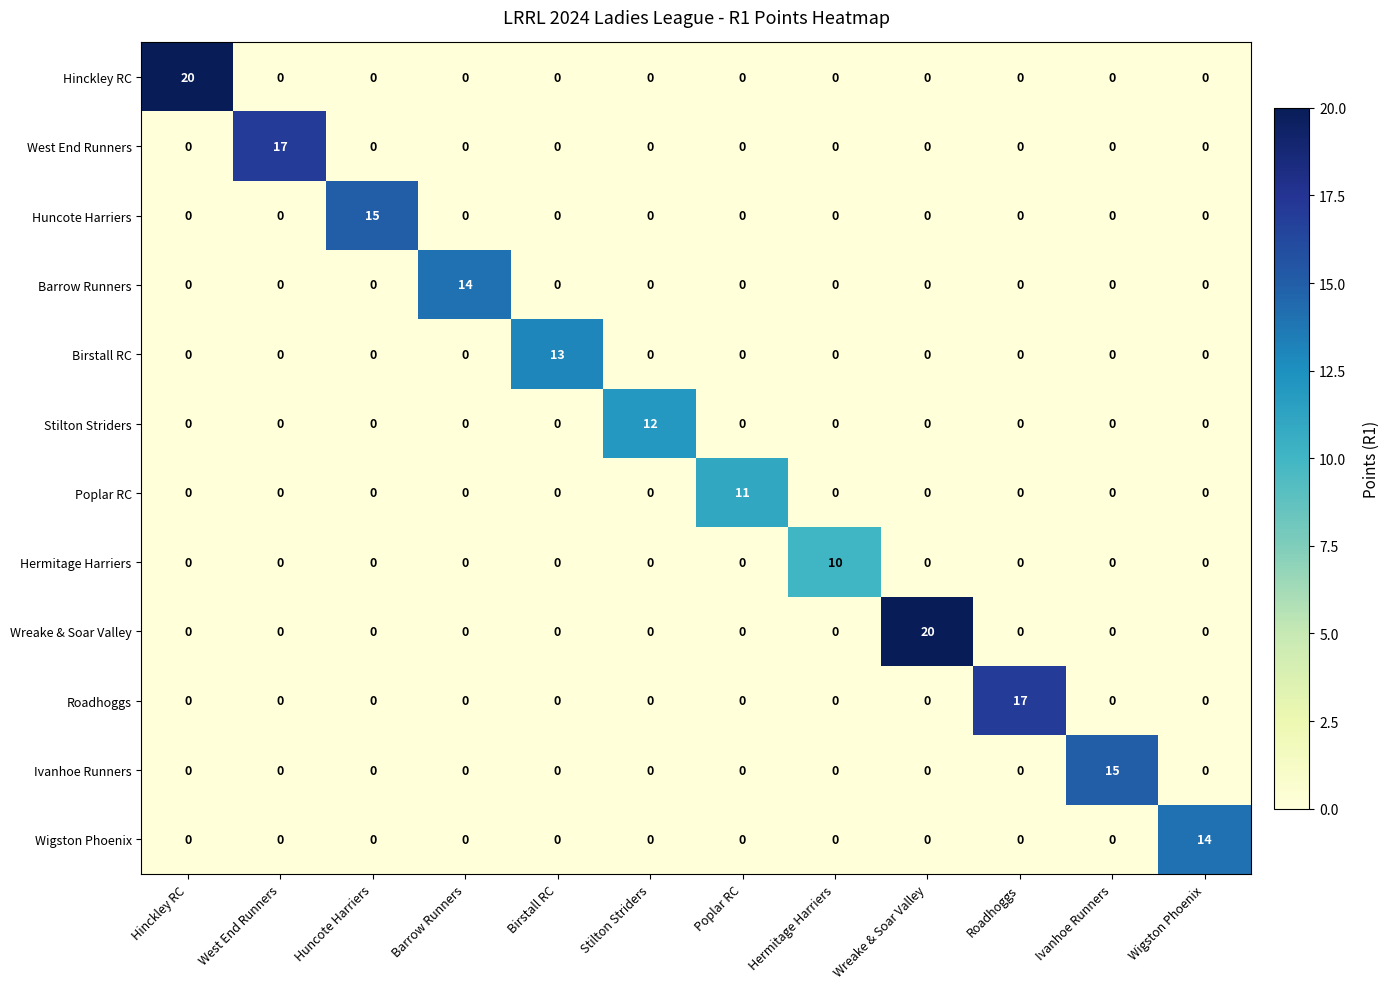

At how many categories does at least one series exceed 2?

12